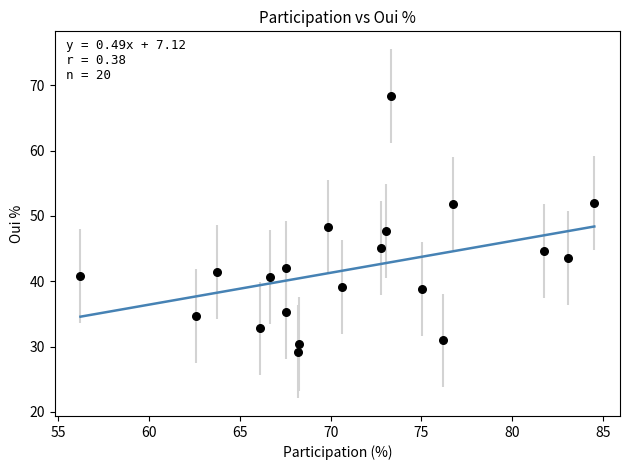

What is the range of Y values (max minus min)?

39.2